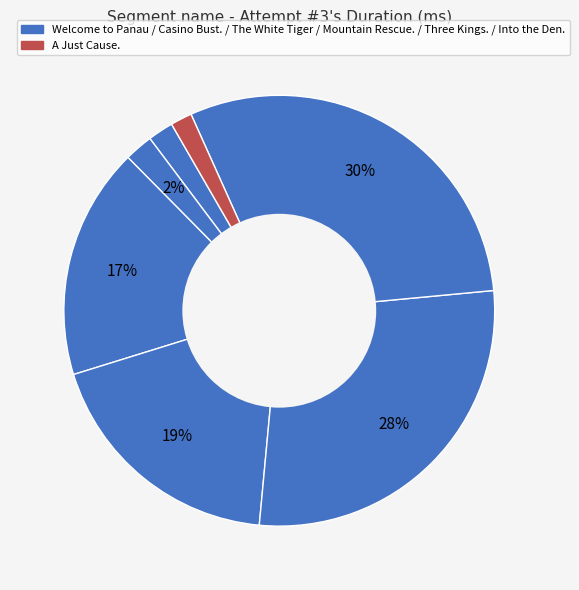

Rank the categories by value from lowest to highest.

A Just Cause., Welcome to Panau, Casino Bust., The White Tiger, Mountain Rescue., Three Kings., Into the Den.